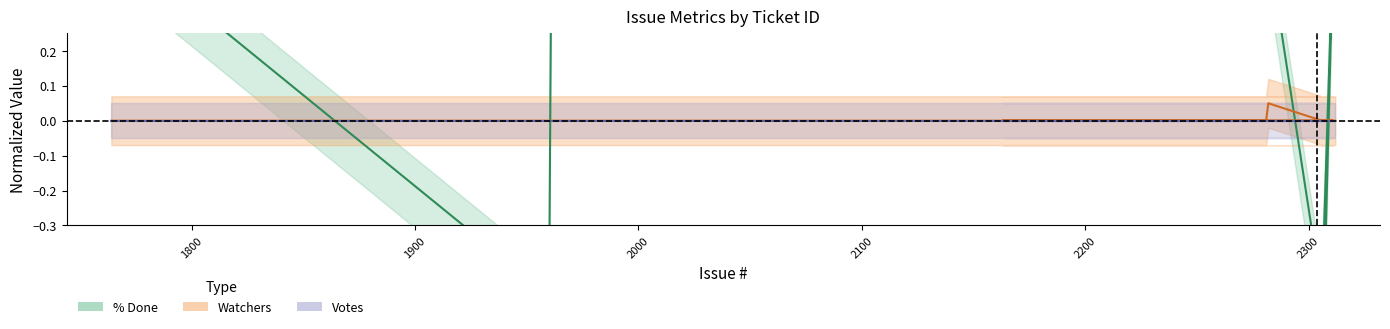

Is it true that Watchers equals 0.0 at 2144?

True